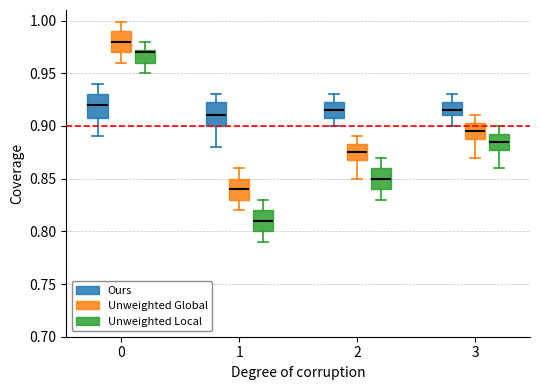

Reading left to right, transcribe this box plot: for each box, give where its median line is, the range the box spans, and where its two whiskers end, as read against the y-axis. The values are not printed on the chart, so give them approximately, as read against the axis.

0 (Ours): median 0.920, box 0.910 to 0.930, whiskers 0.890 to 0.940
0 (Unweighted Global): median 0.980, box 0.970 to 0.990, whiskers 0.960 to 1.000
0 (Unweighted Local): median 0.970, box 0.960 to 0.975, whiskers 0.950 to 0.980
1 (Ours): median 0.910, box 0.900 to 0.925, whiskers 0.880 to 0.930
1 (Unweighted Global): median 0.840, box 0.830 to 0.850, whiskers 0.820 to 0.860
1 (Unweighted Local): median 0.810, box 0.800 to 0.820, whiskers 0.790 to 0.830
2 (Ours): median 0.915, box 0.910 to 0.925, whiskers 0.900 to 0.930
2 (Unweighted Global): median 0.875, box 0.870 to 0.885, whiskers 0.850 to 0.890
2 (Unweighted Local): median 0.850, box 0.840 to 0.860, whiskers 0.830 to 0.870
3 (Ours): median 0.915, box 0.910 to 0.925, whiskers 0.900 to 0.930
3 (Unweighted Global): median 0.895, box 0.890 to 0.905, whiskers 0.870 to 0.910
3 (Unweighted Local): median 0.885, box 0.880 to 0.895, whiskers 0.860 to 0.900